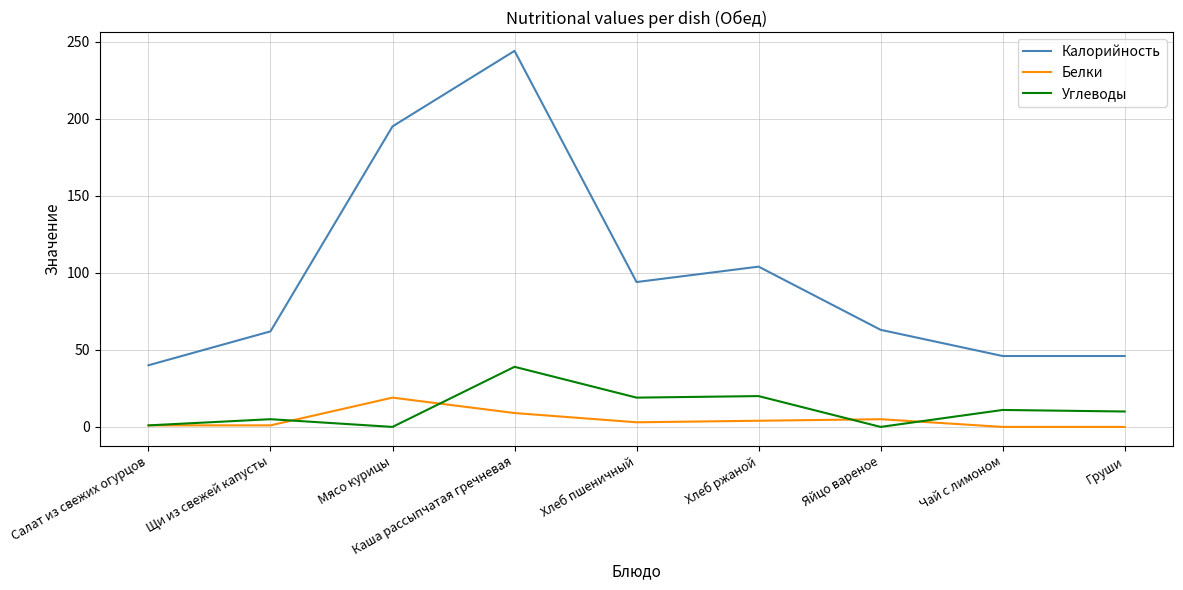

How many lines are shown in the chart?

3